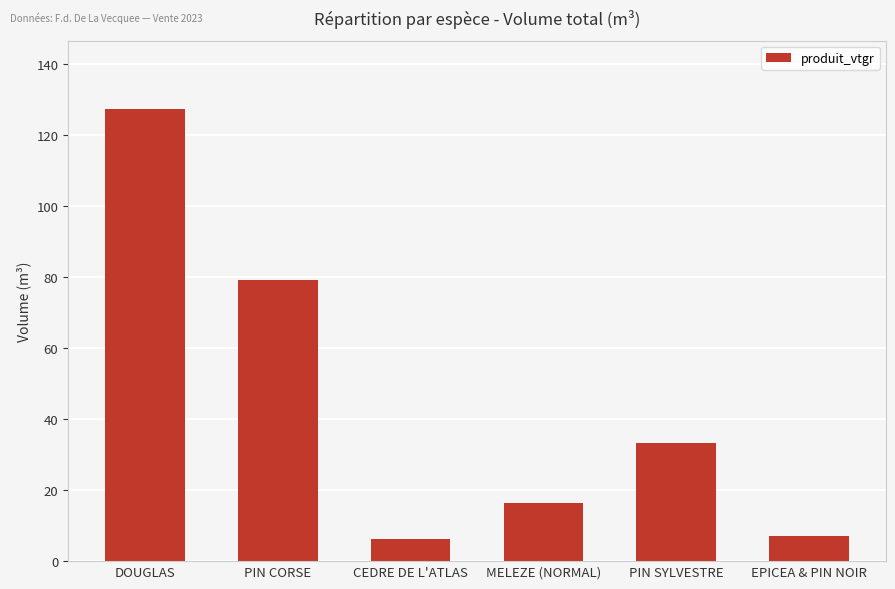

The chart shows a value of 16.3 at MELEZE (NORMAL). True or false?

True